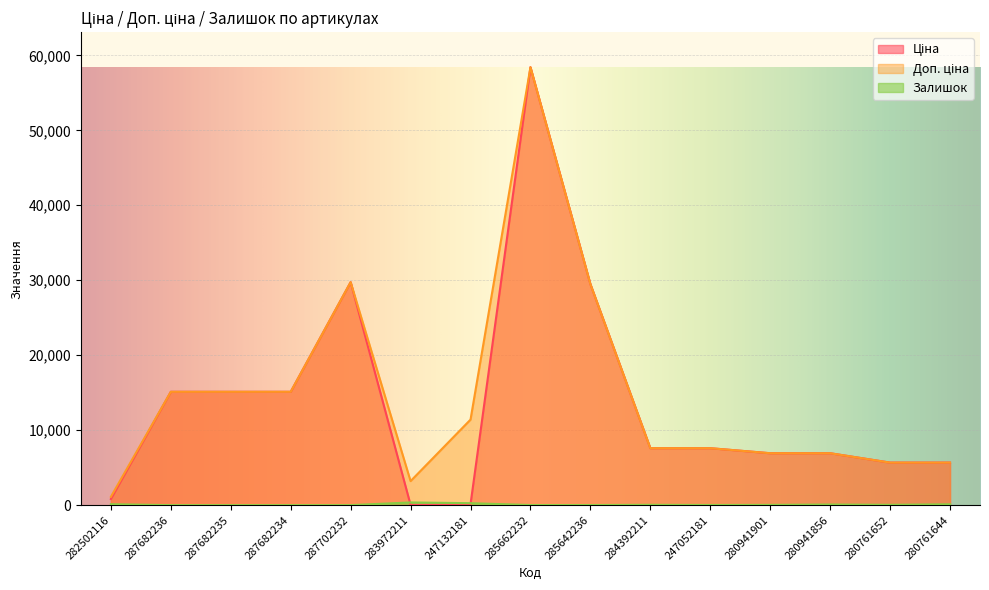

How many data points in Ціна are less than 7596?

7